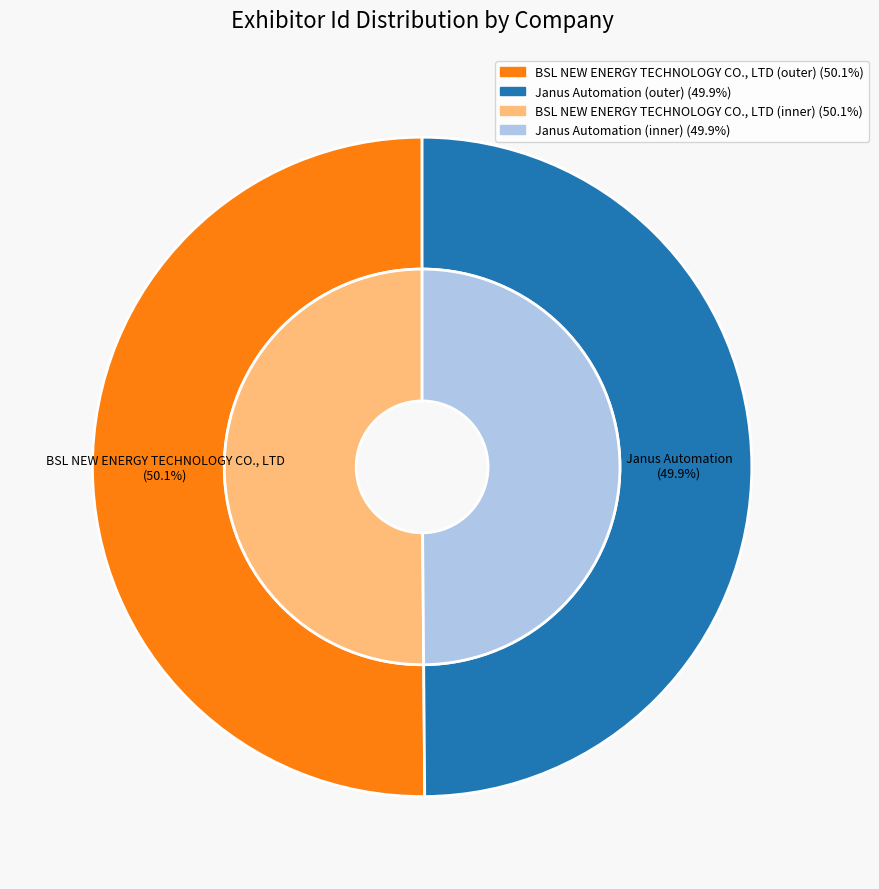

What portion of the pie excludes BSL NEW ENERGY TECHNOLOGY CO., LTD?

49.9%